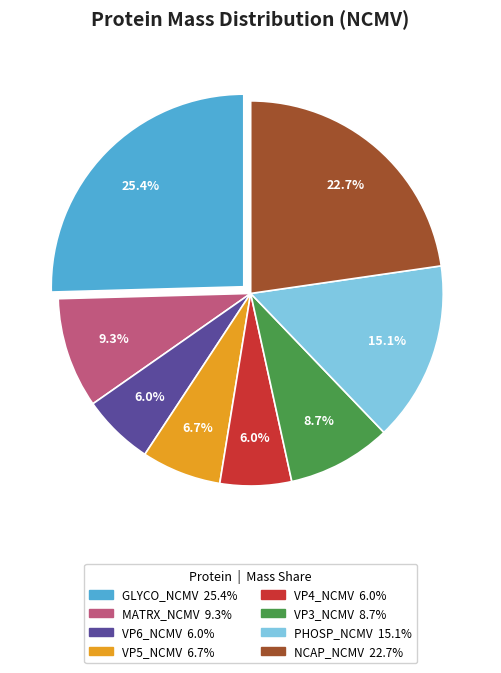

What percentage do VP5_NCMV and GLYCO_NCMV together represent?

32.1%